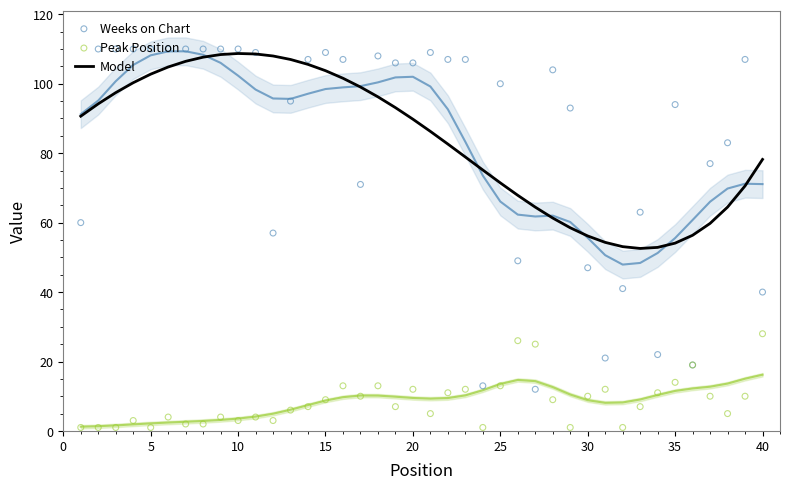

Which series has the widest spread of Y values?

Weeks on Chart